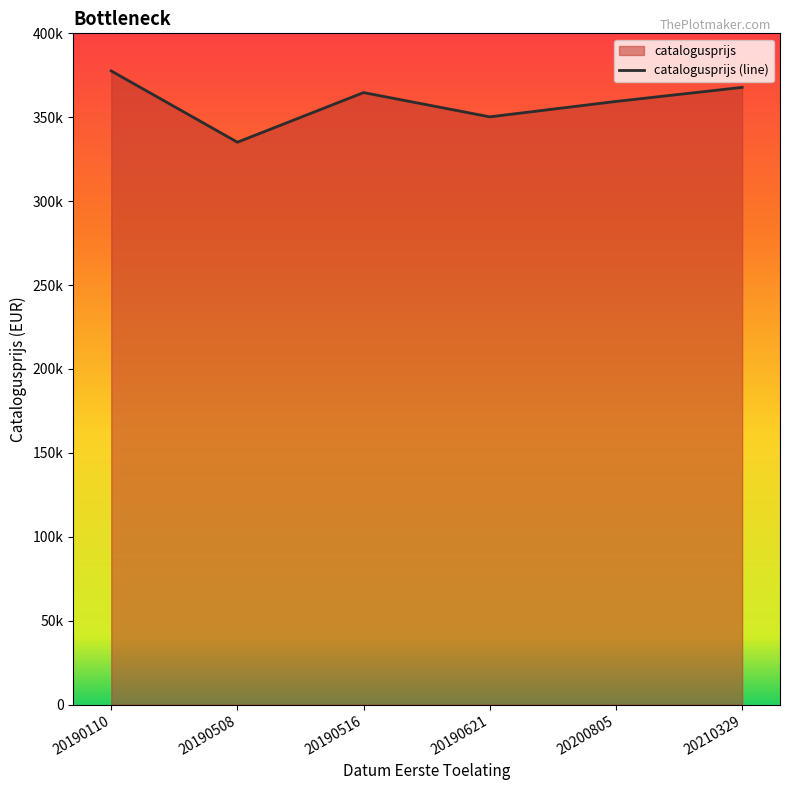

Which has a higher value, 20190621 or 20190516?

20190516